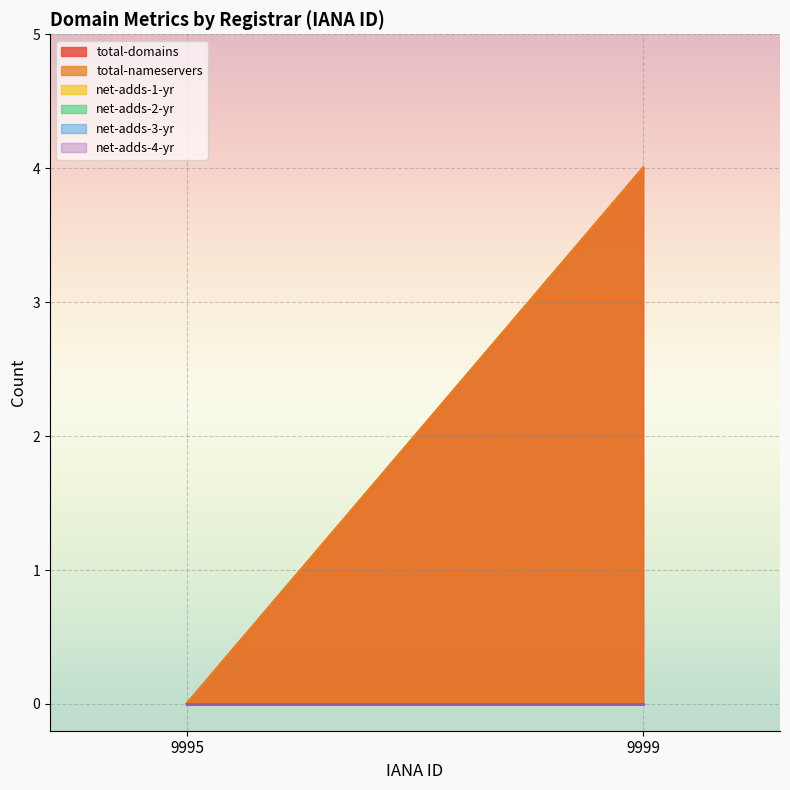

How many distinct data groups are displayed?

6